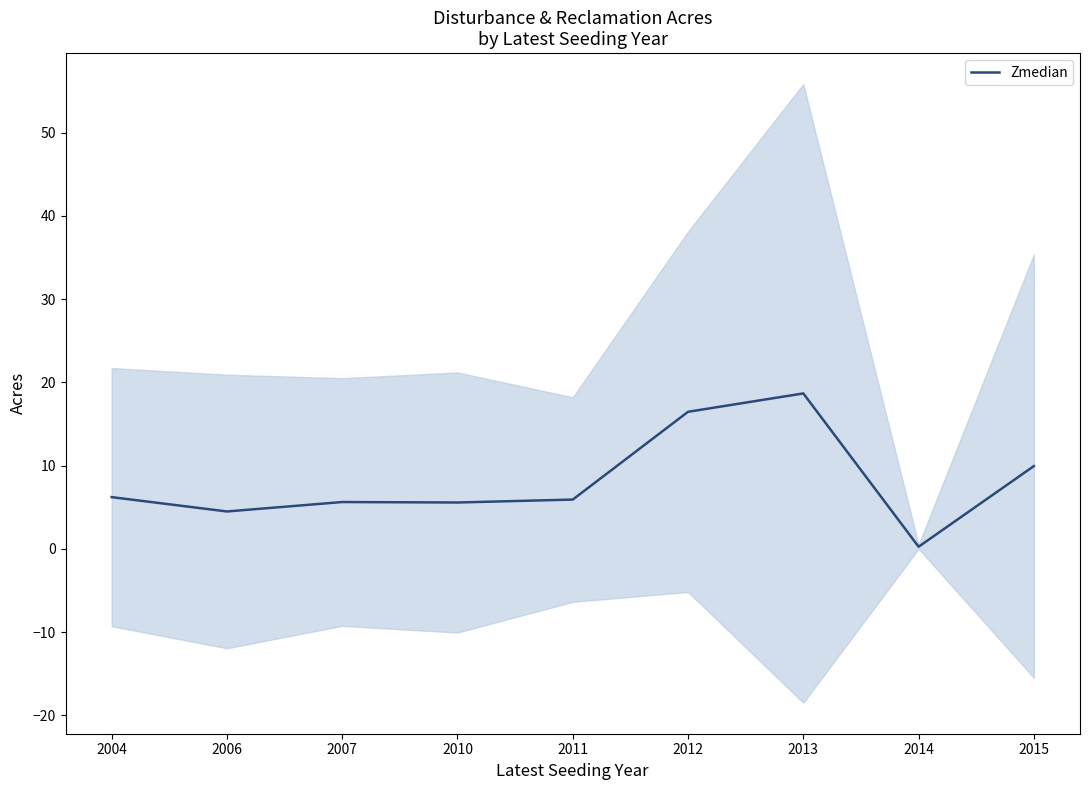

What is the sum of all values?

73.1